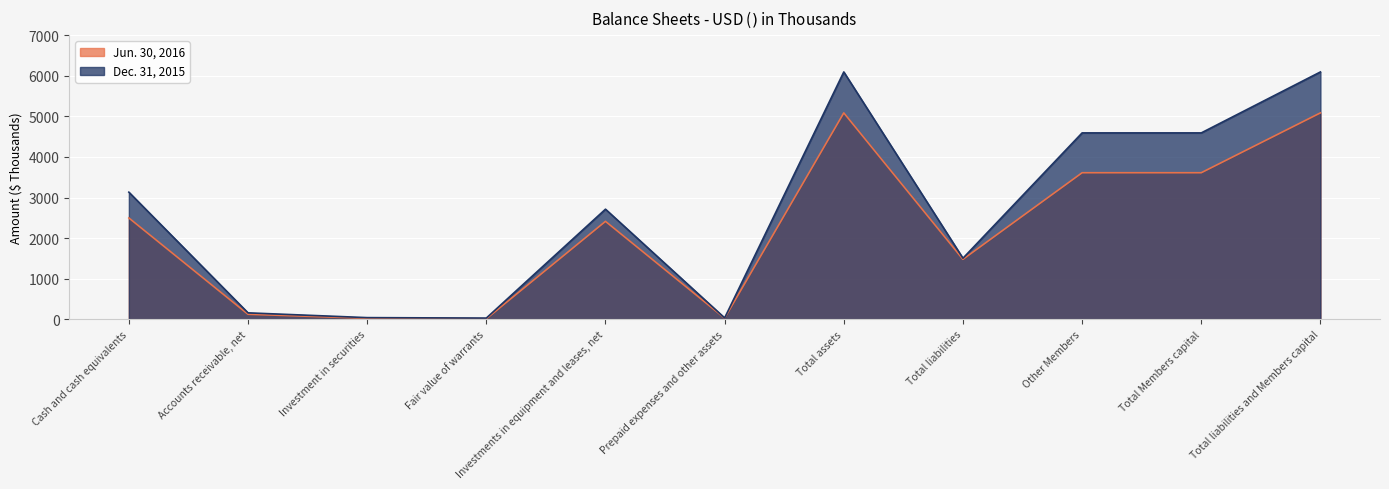

Which series has the largest total across all categories?

Dec. 31, 2015